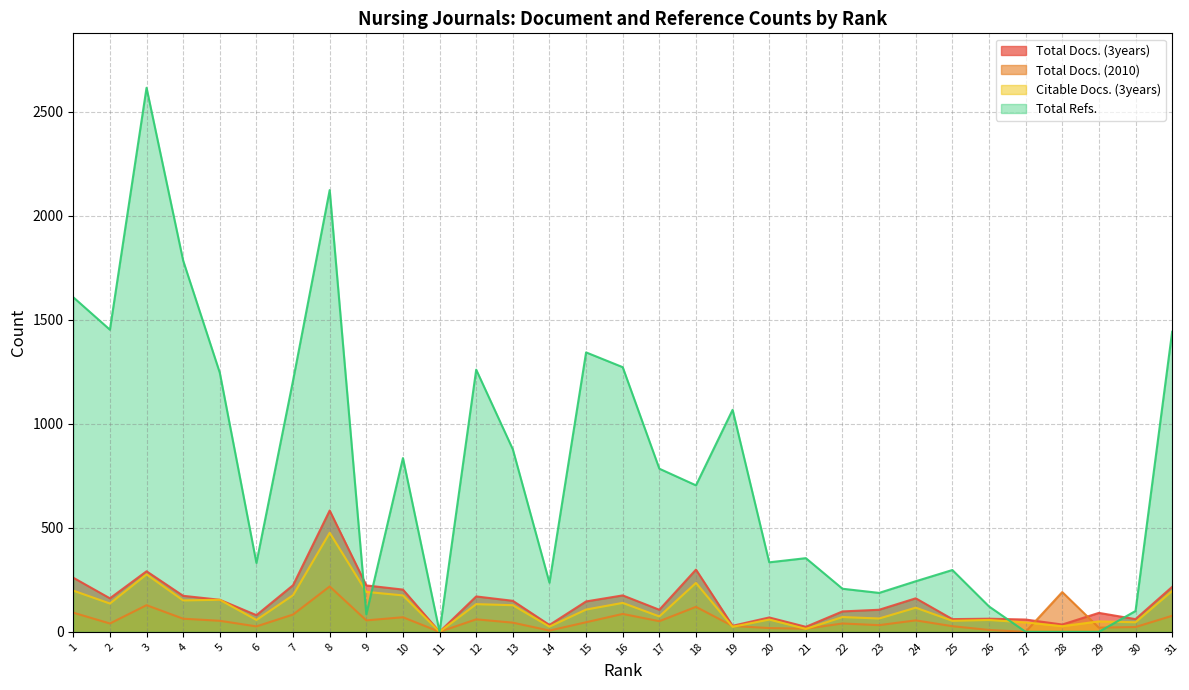

At which category is the sum across all series the highest?

8